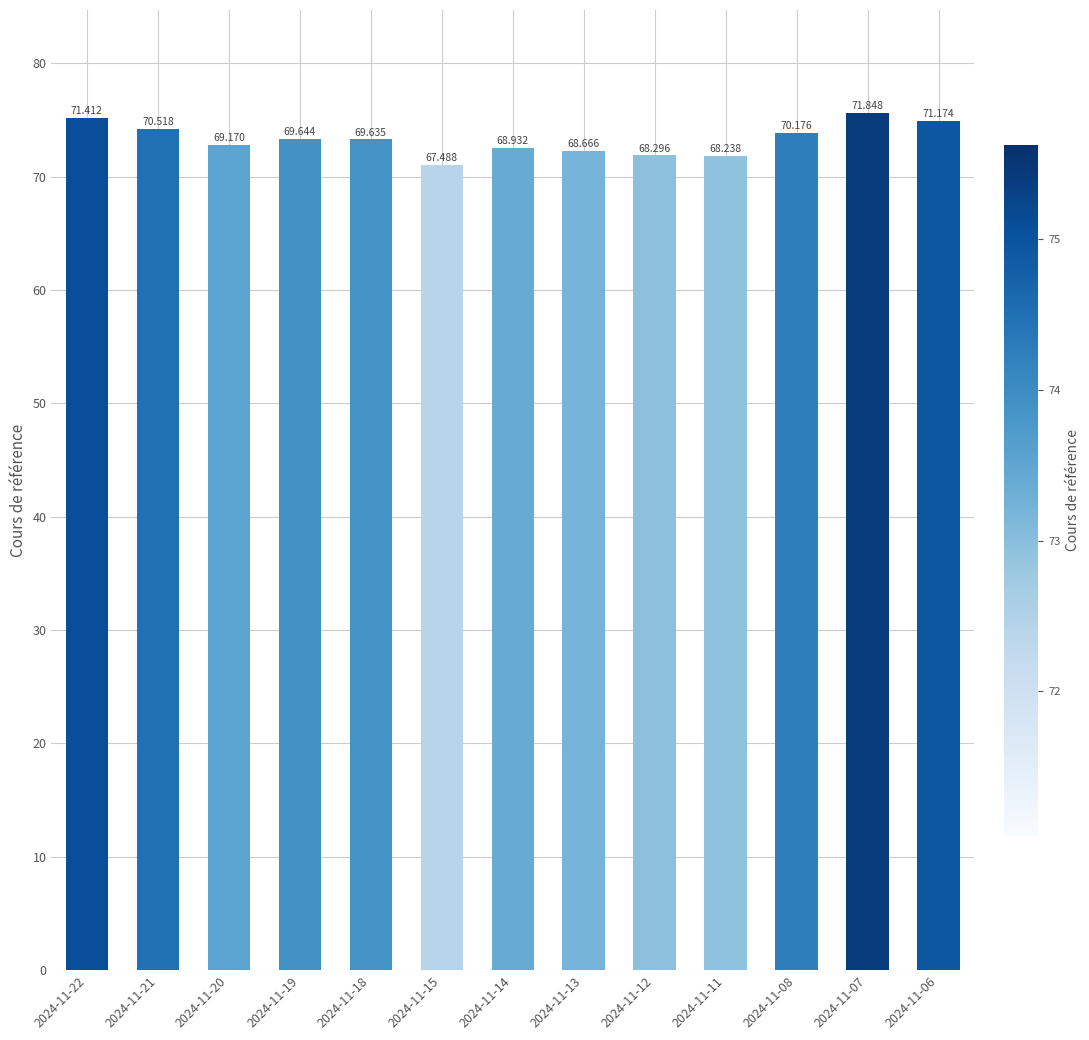

What is the ratio of the value at 2024-11-18 to the value at 2024-11-11?

1.0